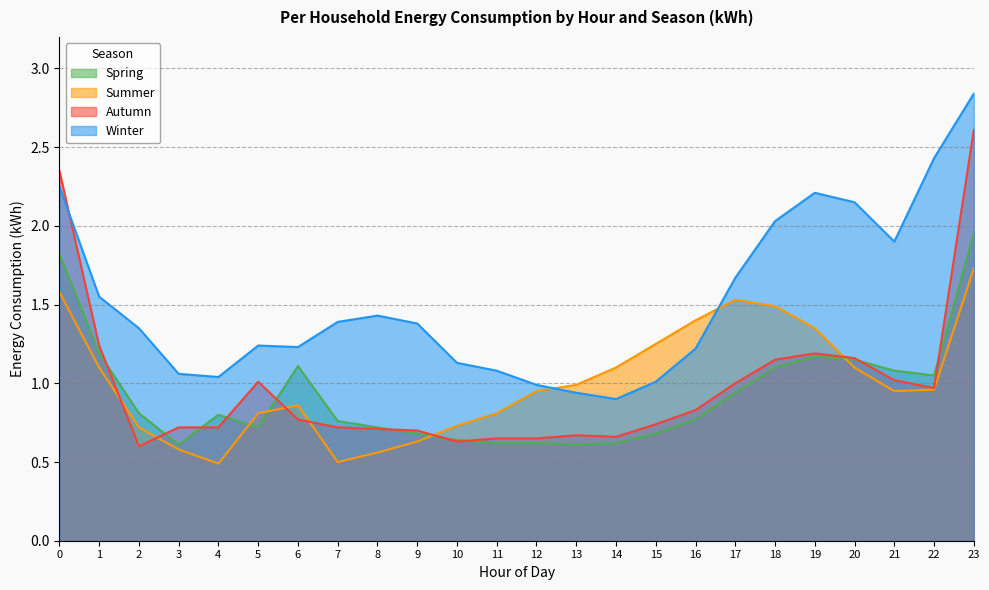

What is the difference between the second highest and minimum values in the Autumn series?

1.8